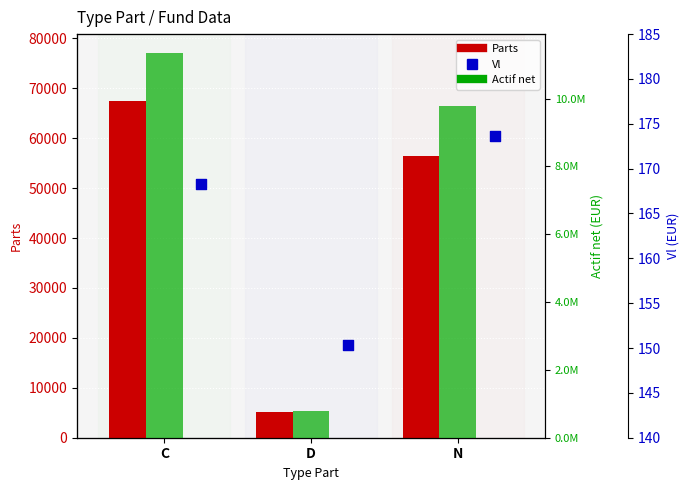

At which category is the sum across all series the highest?

C